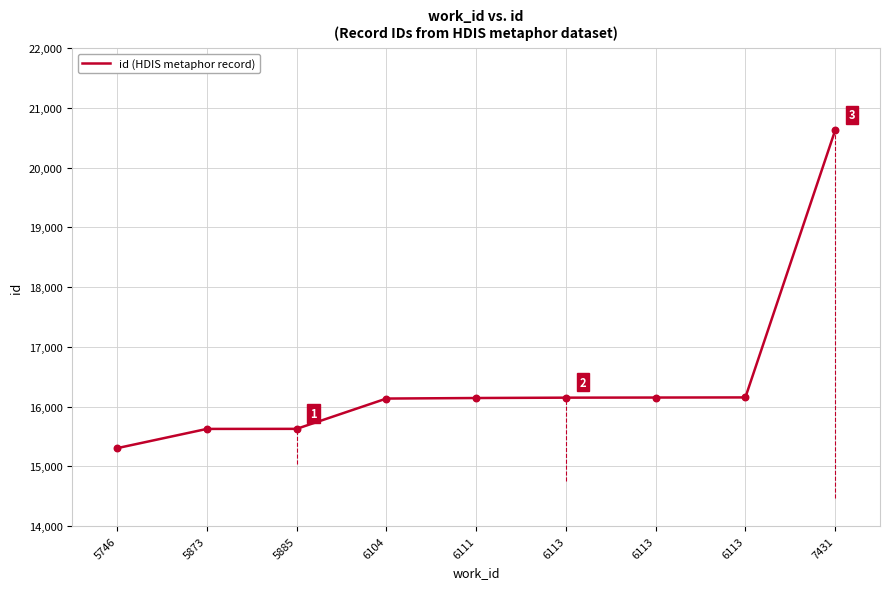

What is the change in value from 6104 to 6113?

+15